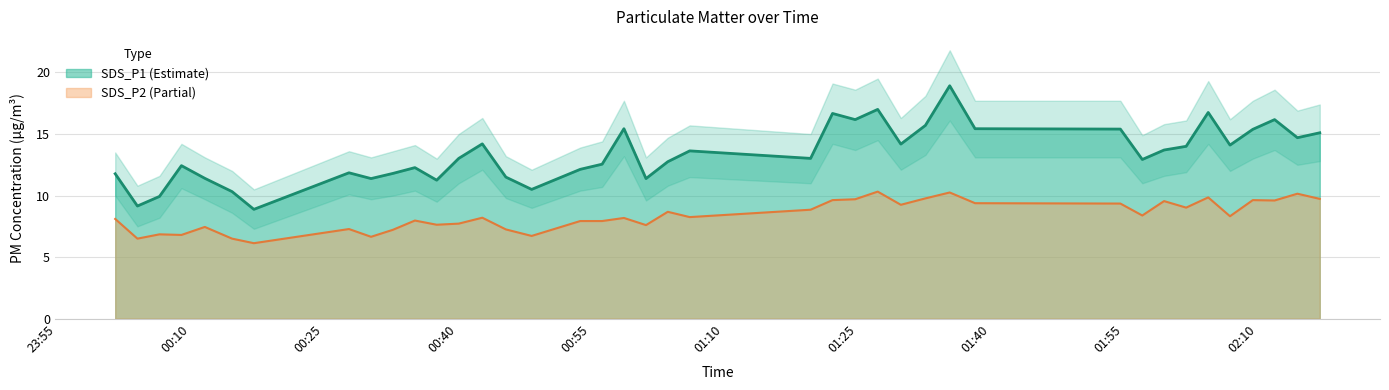

What is the difference between the SDS_P1 values at 2022/01/24 02:06:56 and 2022/01/24 01:06:09?

0.5